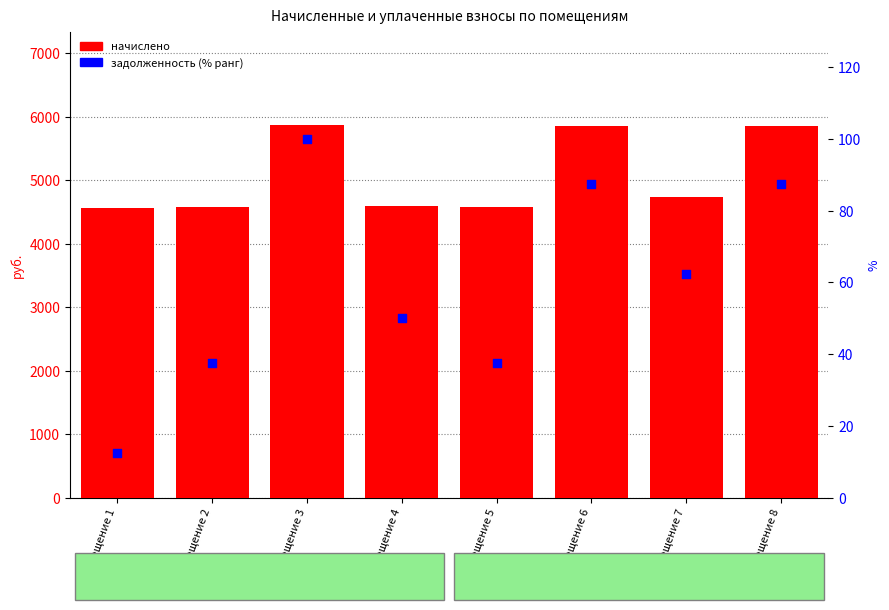

Is the value of задолженность (% от начисл.) at Помещение 2 greater than the value of начислено at Помещение 4?

No